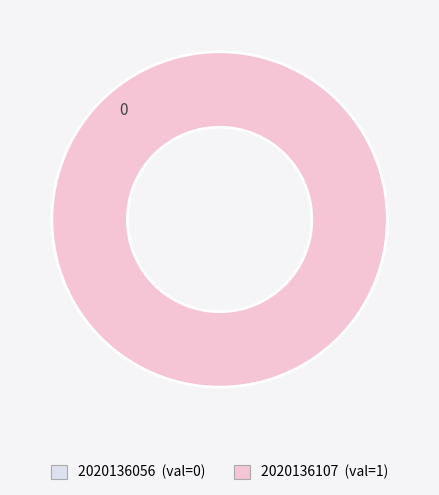

True or false: 2020136107 accounts for 100% of the total.

True